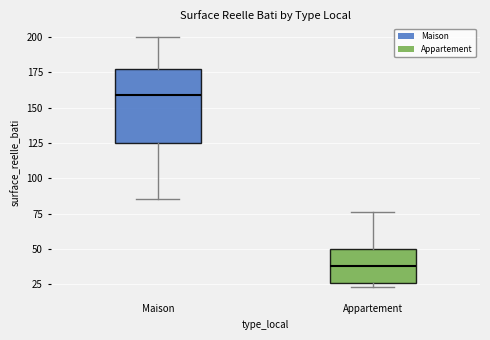

Where is the upper edge of the box for Appartement on the y-axis? The values are not printed on the chart, so give them approximately, as read against the axis.

50